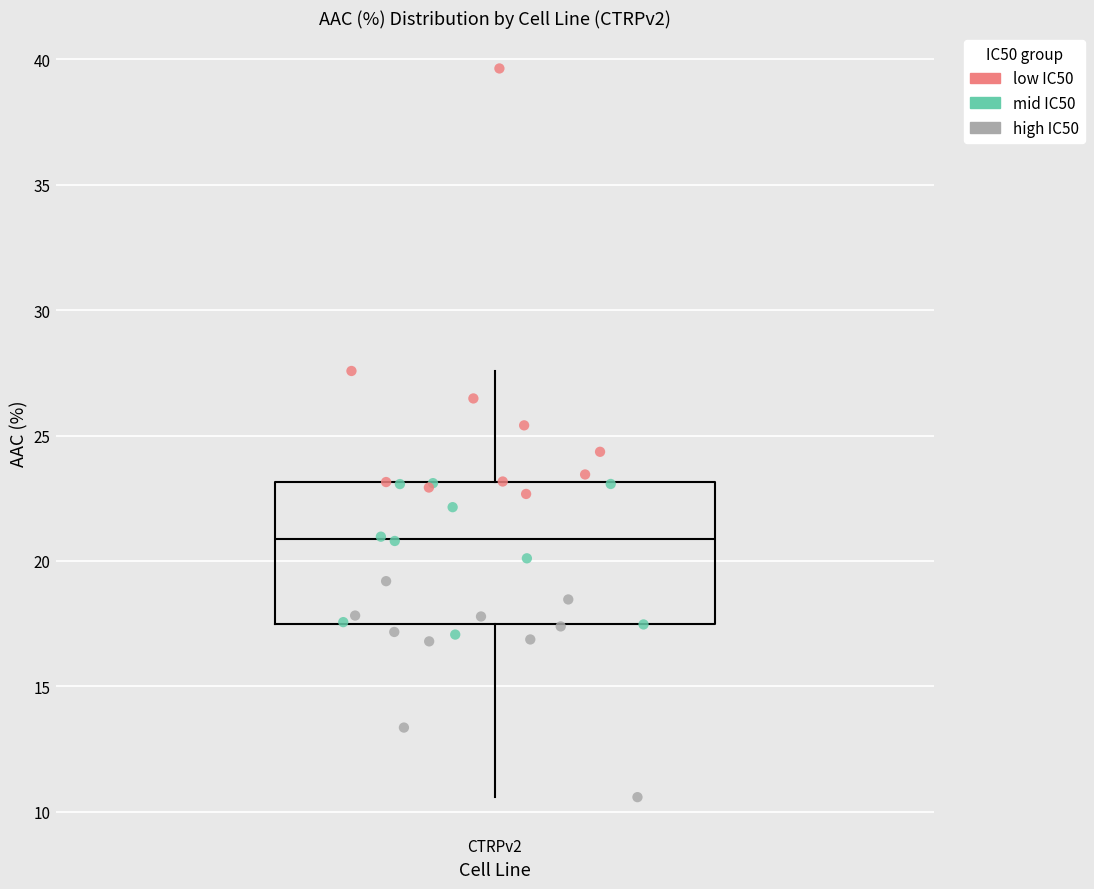

Read this box plot against the y-axis: the position of the median line, the range covered by the box, and the ends of both whiskers. The values are not printed on the chart, so give them approximately, as read against the axis.

median 21.0, box 17.5 to 23.0, whiskers 10.5 to 27.5